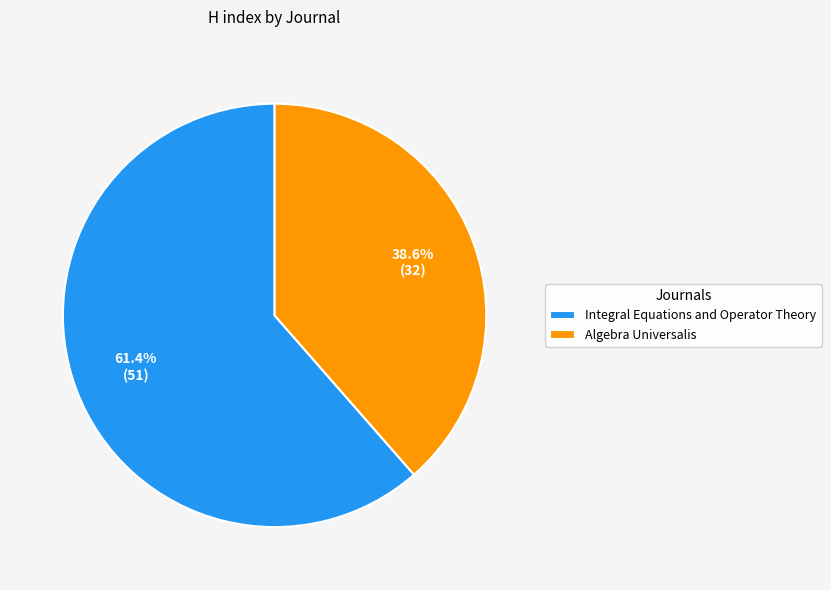

Is Algebra Universalis the majority of the pie?

No